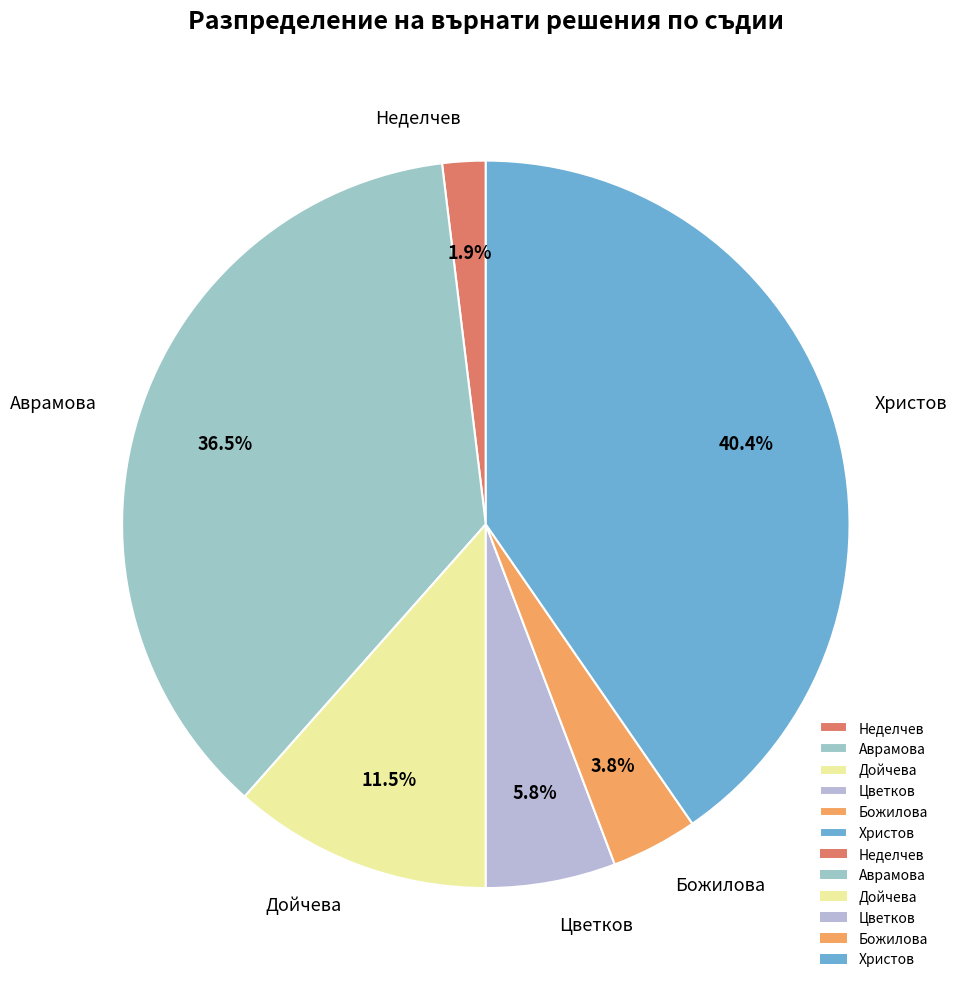

Between Неделчев and Божилова, which is larger?

Божилова